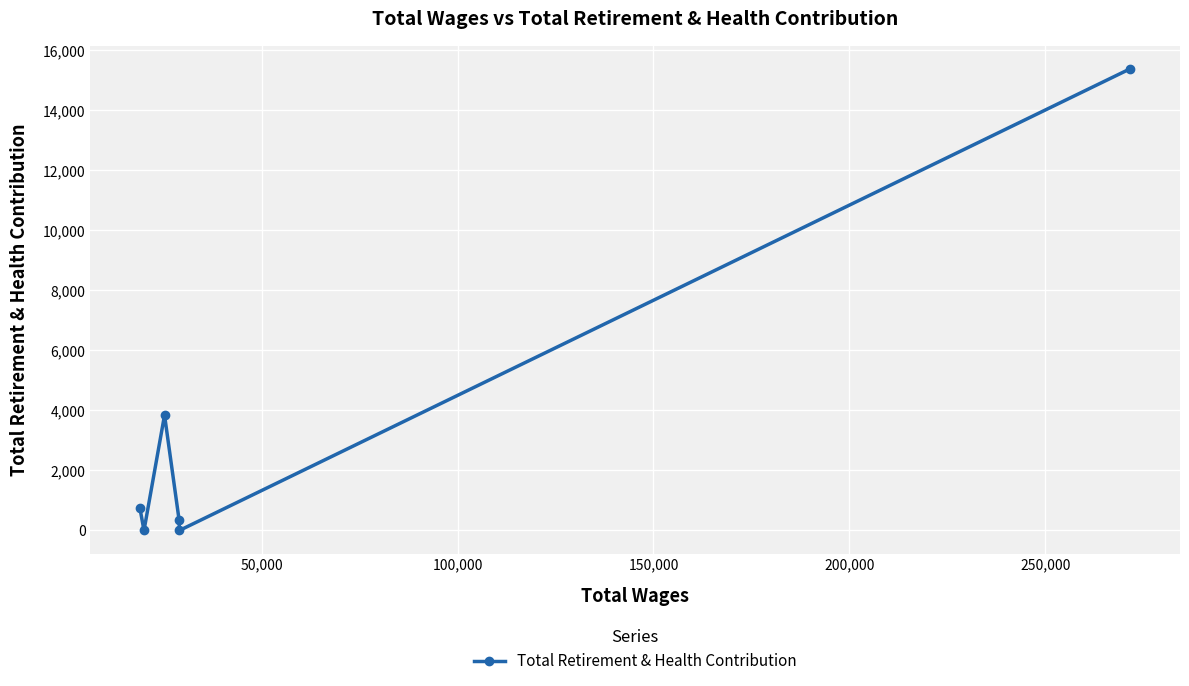

How many categories are shown in the chart?

6